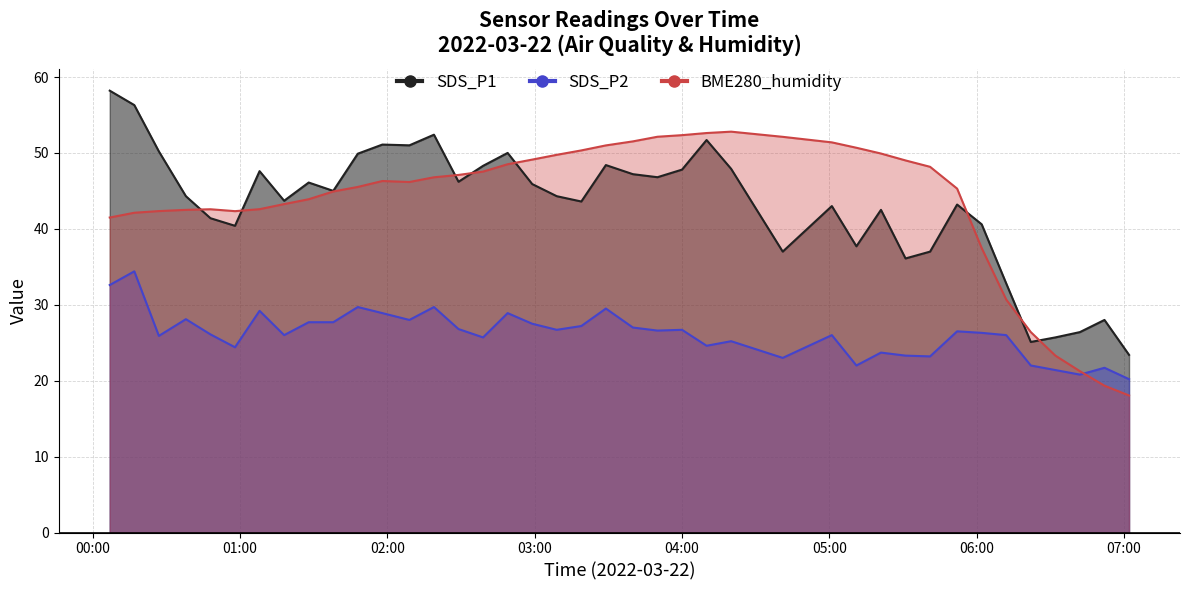

At which label is SDS_P1 closest to 40?

2022/03/22 00:58